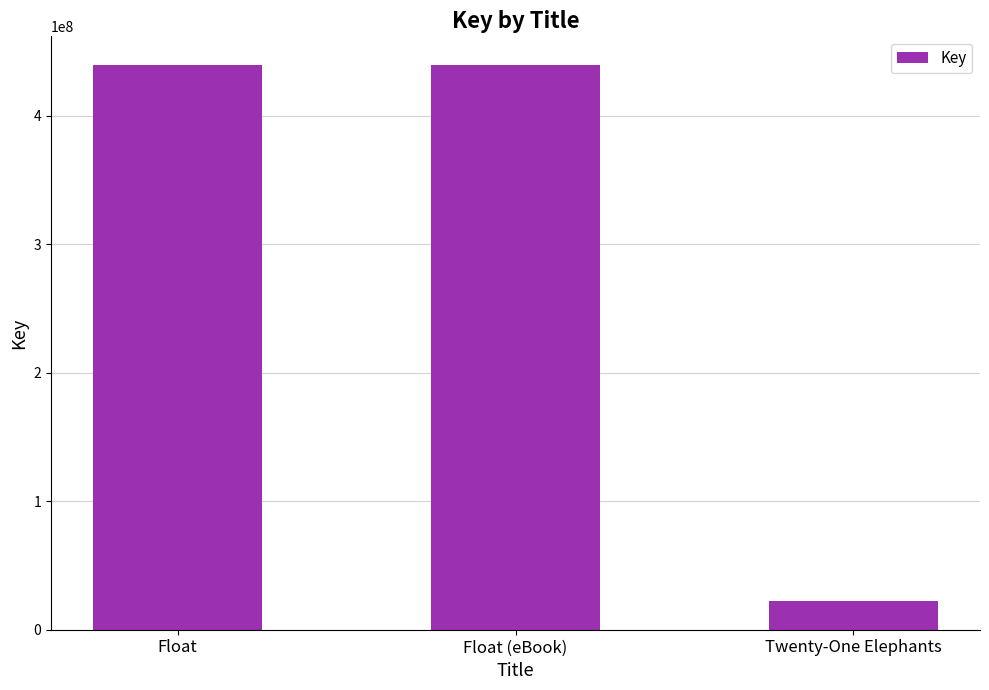

Count the values in the range 22247765 to 439985674.

3